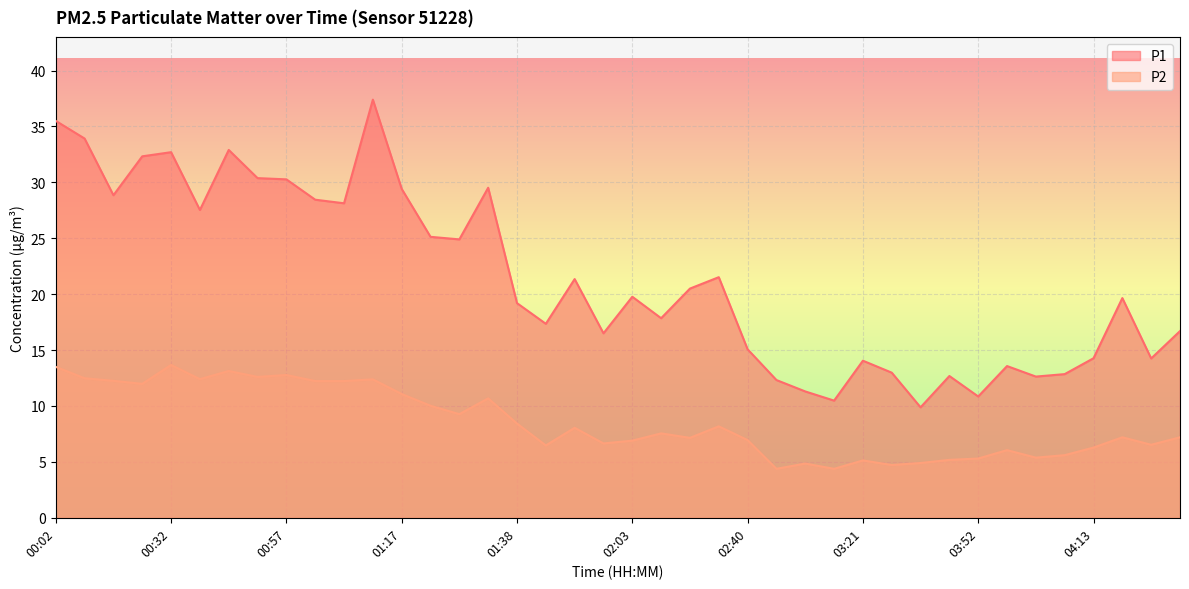

Read the P2 value at 02:08.

7.5